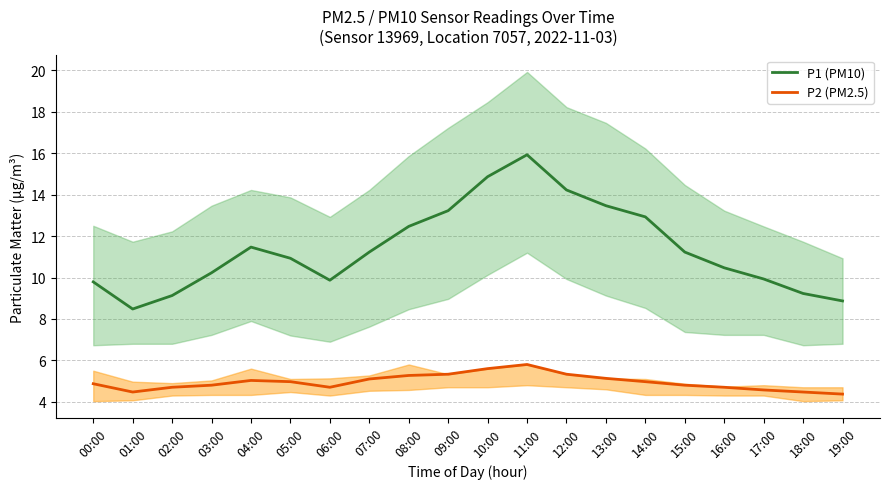

Reading right to left, transcribe all the data shown in this chart.

P1 (PM10): 19:00=8.9	18:00=9.2	17:00=9.9	16:00=10.5	15:00=11.2	14:00=12.9	13:00=13.5	12:00=14.2	11:00=15.9	10:00=14.9	09:00=13.2	08:00=12.5	07:00=11.2	06:00=9.9	05:00=10.9	04:00=11.5	03:00=10.2	02:00=9.1	01:00=8.5	00:00=9.8
P2 (PM2.5): 19:00=4.4	18:00=4.5	17:00=4.6	16:00=4.7	15:00=4.8	14:00=5.0	13:00=5.1	12:00=5.3	11:00=5.8	10:00=5.6	09:00=5.3	08:00=5.3	07:00=5.1	06:00=4.7	05:00=5.0	04:00=5.0	03:00=4.8	02:00=4.7	01:00=4.5	00:00=4.9